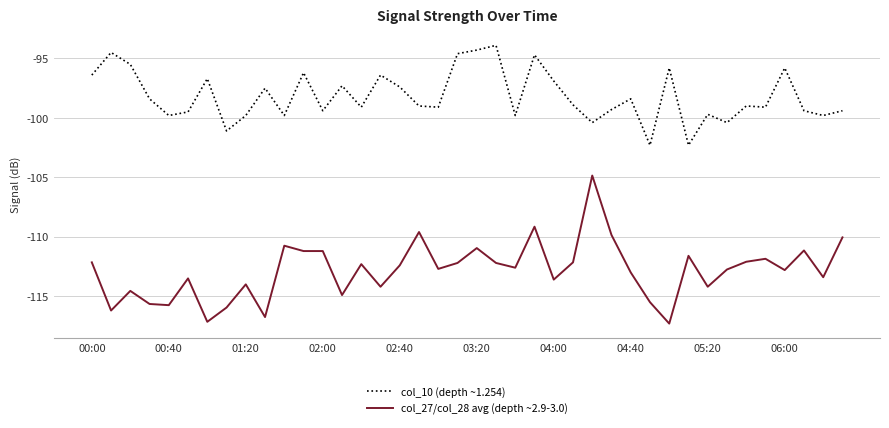

Which series has the widest spread of values?

col_27/col_28 avg (depth ~2.9-3.0)